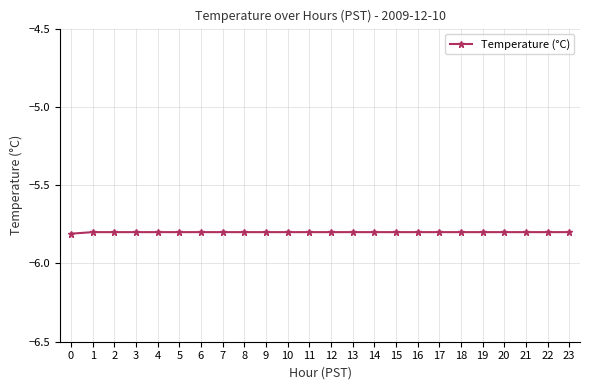

True or false: the data shows -5.8 at 9.

True